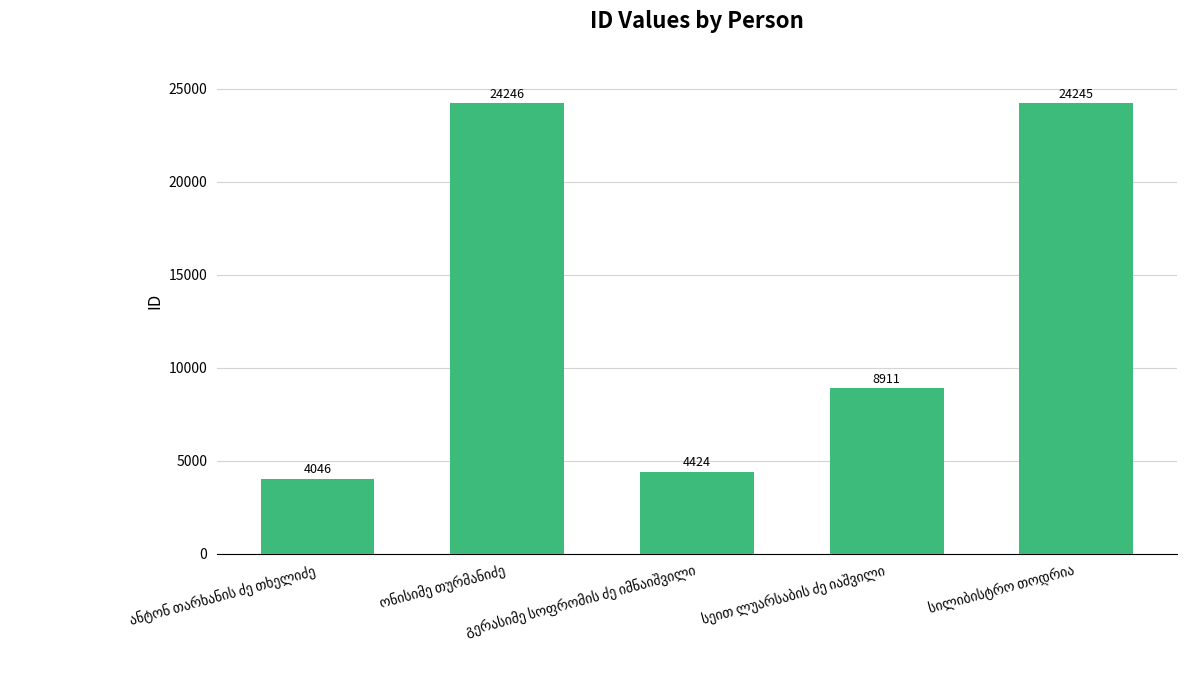

What is the average value?

13174